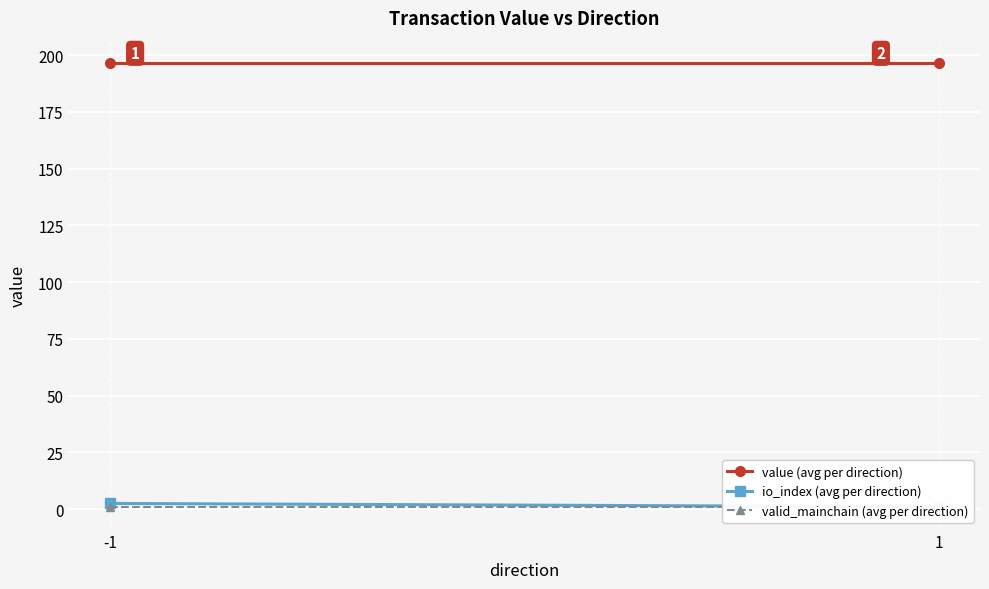

What is the value of the io_index (avg per direction) point at the 1st from the left?

2.5